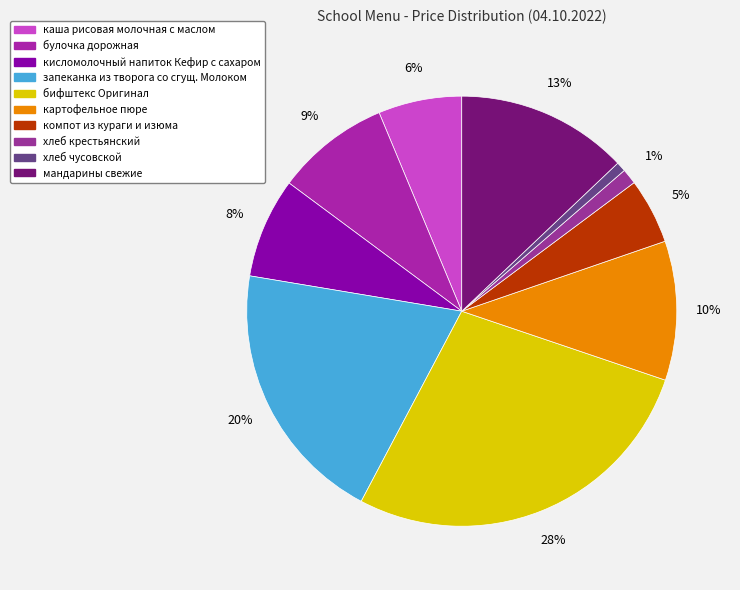

Count the number of slices in the pie.

10